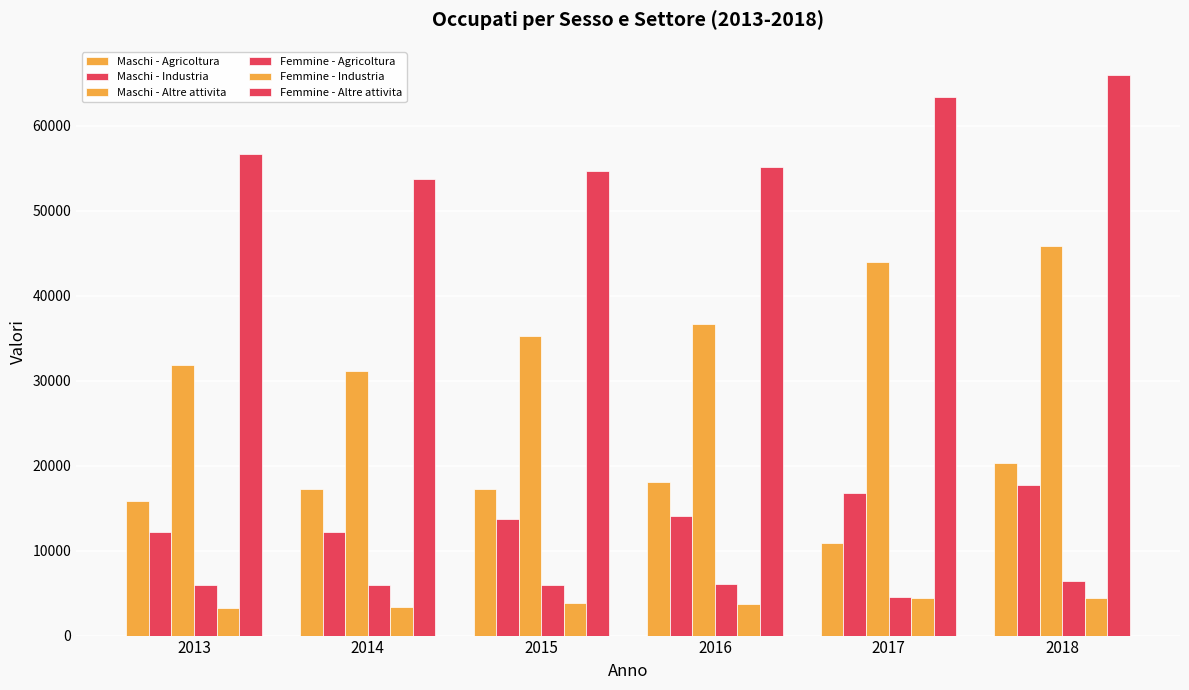

List the series in order of their peak value, lowest first.

Femmine - Industria, Femmine - Agricoltura, Maschi - Industria, Maschi - Agricoltura, Maschi - Altre attivita, Femmine - Altre attivita